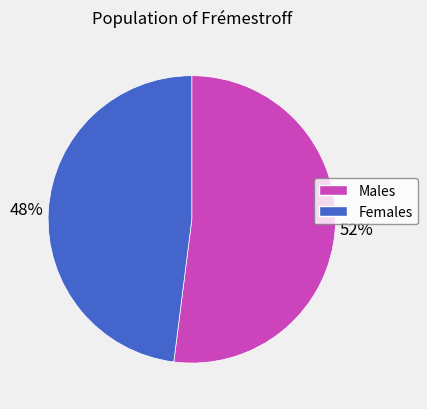

To the nearest percent, what is the average slice percentage?

50%